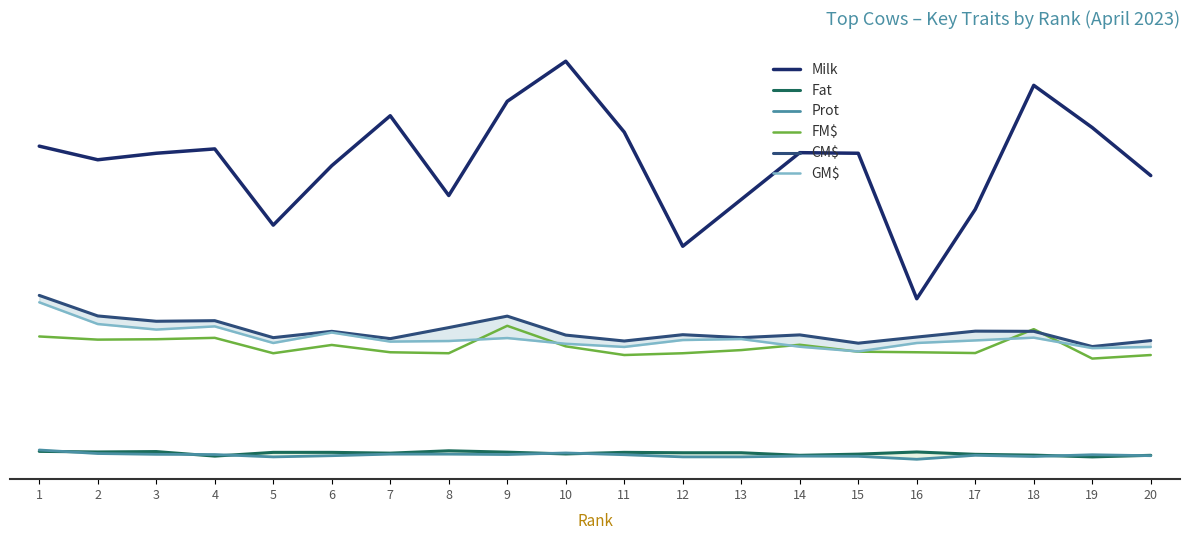

True or false: GM$ has a value of 656 at 18.

True